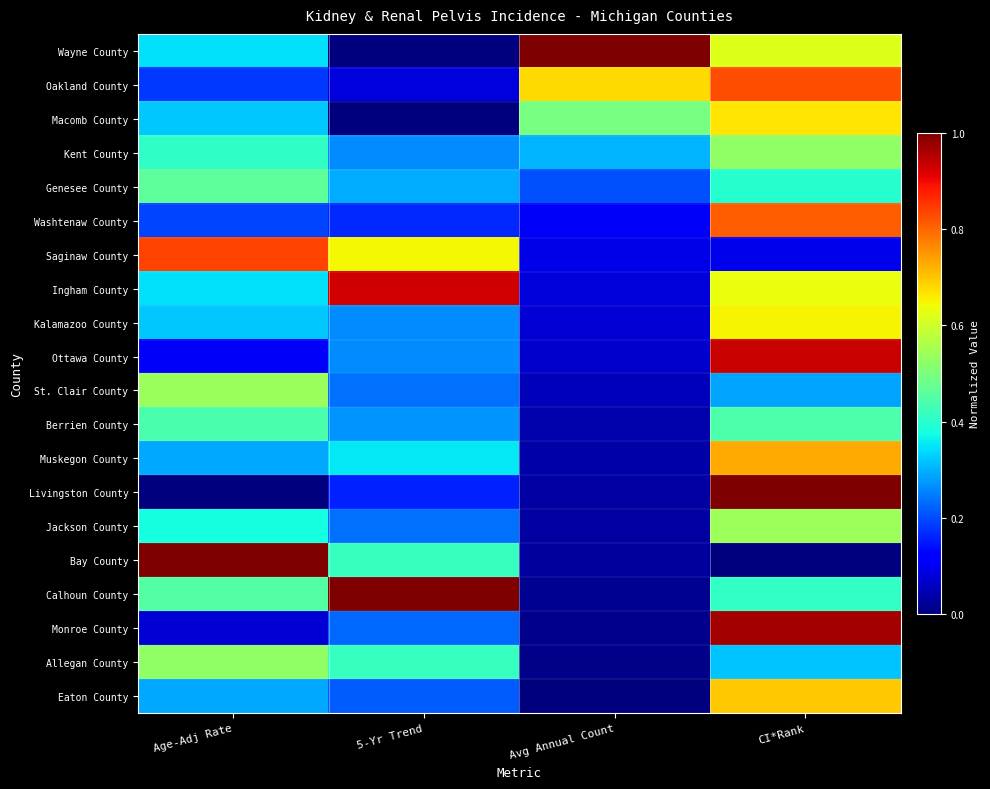

Reading left to right, list all the values displayed in this chart.

Wayne County: Age-Adj Rate=0.3	5-Yr Trend=0.0	Avg Annual Count=1.0	CI*Rank=0.6
Oakland County: Age-Adj Rate=0.2	5-Yr Trend=0.1	Avg Annual Count=0.7	CI*Rank=0.8
Macomb County: Age-Adj Rate=0.3	5-Yr Trend=0.0	Avg Annual Count=0.5	CI*Rank=0.7
Kent County: Age-Adj Rate=0.4	5-Yr Trend=0.3	Avg Annual Count=0.3	CI*Rank=0.5
Genesee County: Age-Adj Rate=0.5	5-Yr Trend=0.3	Avg Annual Count=0.2	CI*Rank=0.4
Washtenaw County: Age-Adj Rate=0.2	5-Yr Trend=0.2	Avg Annual Count=0.1	CI*Rank=0.8
Saginaw County: Age-Adj Rate=0.8	5-Yr Trend=0.6	Avg Annual Count=0.1	CI*Rank=0.1
Ingham County: Age-Adj Rate=0.3	5-Yr Trend=0.9	Avg Annual Count=0.1	CI*Rank=0.6
Kalamazoo County: Age-Adj Rate=0.3	5-Yr Trend=0.3	Avg Annual Count=0.1	CI*Rank=0.7
Ottawa County: Age-Adj Rate=0.1	5-Yr Trend=0.3	Avg Annual Count=0.1	CI*Rank=0.9
St. Clair County: Age-Adj Rate=0.5	5-Yr Trend=0.2	Avg Annual Count=0.1	CI*Rank=0.3
Berrien County: Age-Adj Rate=0.4	5-Yr Trend=0.3	Avg Annual Count=0.0	CI*Rank=0.4
Muskegon County: Age-Adj Rate=0.3	5-Yr Trend=0.4	Avg Annual Count=0.0	CI*Rank=0.7
Livingston County: Age-Adj Rate=0.0	5-Yr Trend=0.2	Avg Annual Count=0.0	CI*Rank=1.0
Jackson County: Age-Adj Rate=0.4	5-Yr Trend=0.2	Avg Annual Count=0.0	CI*Rank=0.5
Bay County: Age-Adj Rate=1.0	5-Yr Trend=0.4	Avg Annual Count=0.0	CI*Rank=0.0
Calhoun County: Age-Adj Rate=0.5	5-Yr Trend=1.0	Avg Annual Count=0.0	CI*Rank=0.4
Monroe County: Age-Adj Rate=0.1	5-Yr Trend=0.2	Avg Annual Count=0.0	CI*Rank=1.0
Allegan County: Age-Adj Rate=0.5	5-Yr Trend=0.4	Avg Annual Count=0.0	CI*Rank=0.3
Eaton County: Age-Adj Rate=0.3	5-Yr Trend=0.2	Avg Annual Count=0.0	CI*Rank=0.7